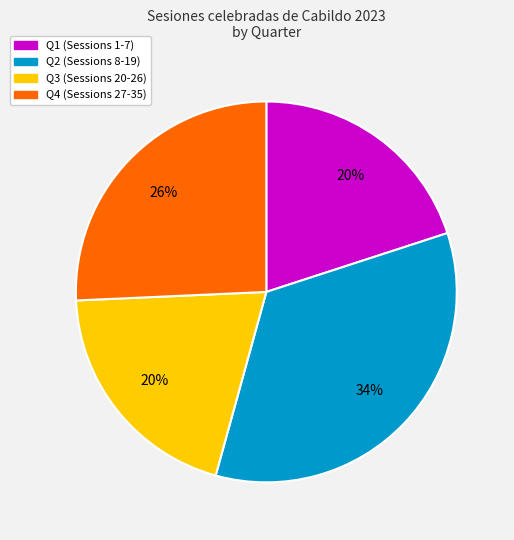

To the nearest percent, what is the difference between the largest and smallest slice percentages?

14%